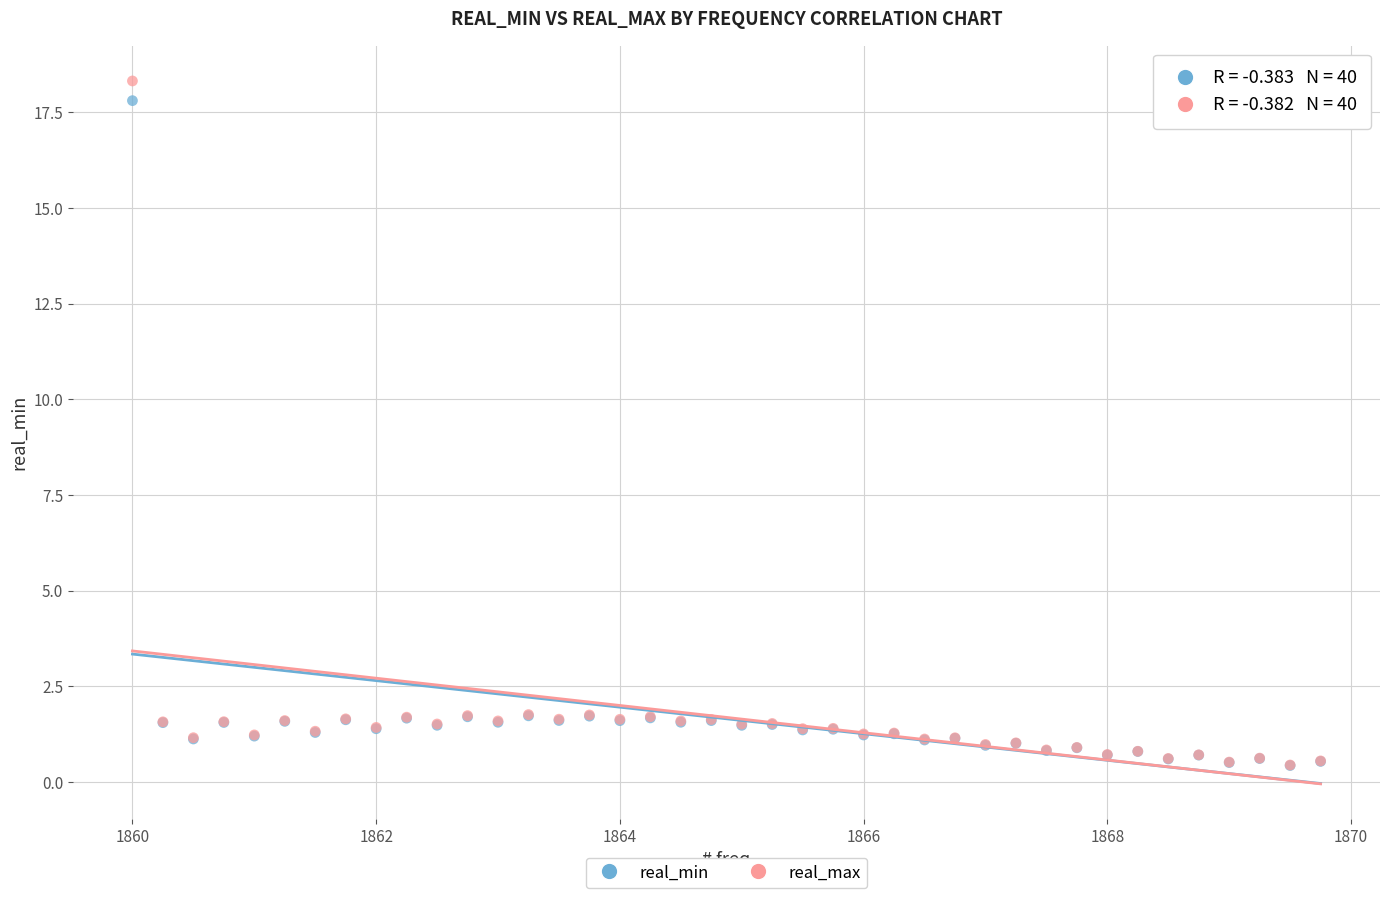

What are all the series names shown in the legend?

real_min, real_max